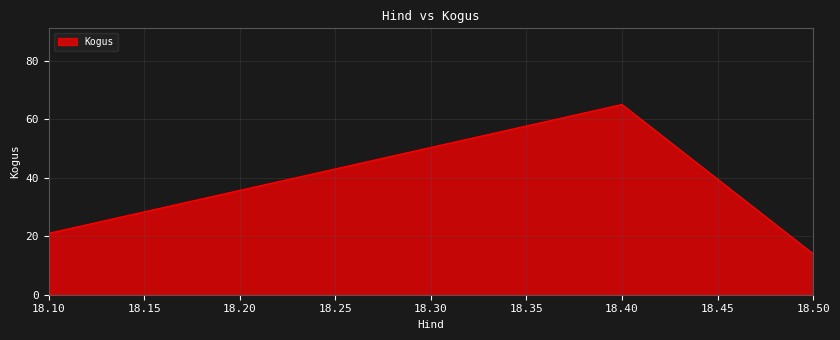

Between 18.50 and 18.40, which is larger?

18.40